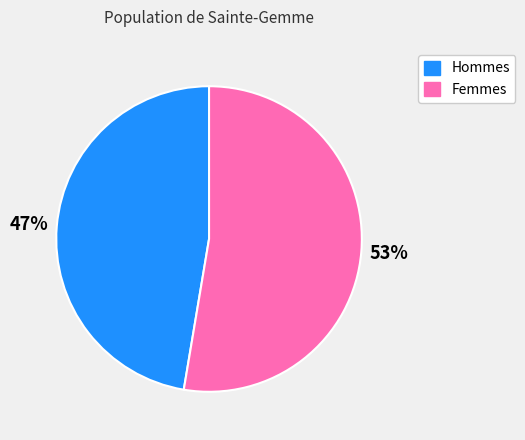

Is Femmes the majority of the pie?

Yes